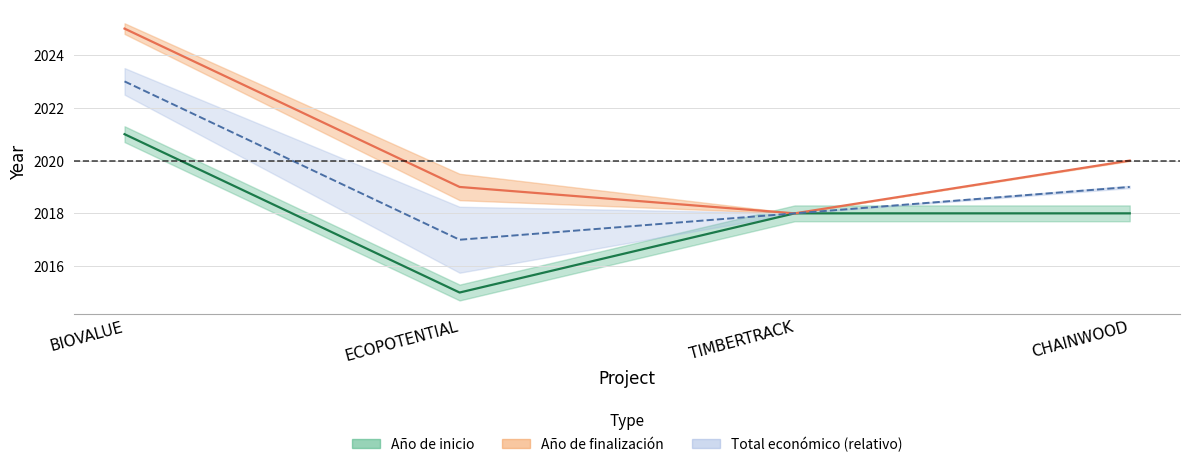

What is the difference between the Año de inicio values at CHAINWOOD and BIOVALUE?

3